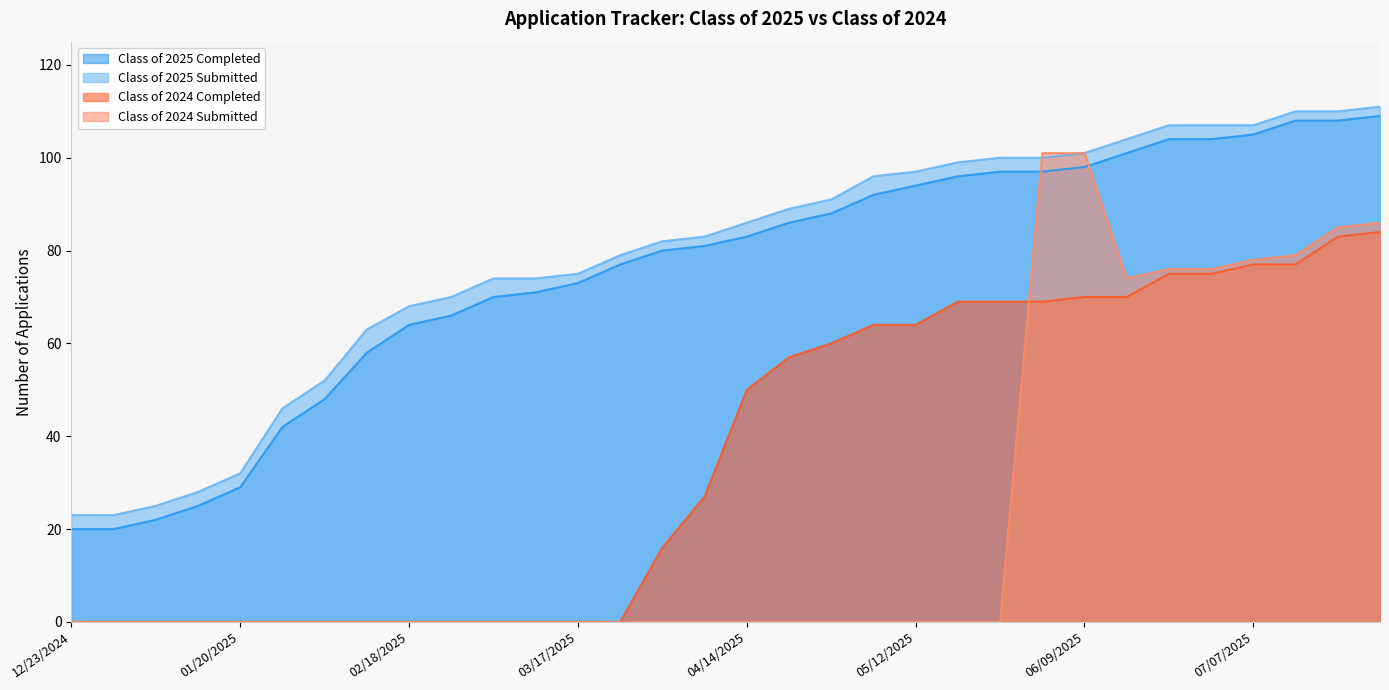

Reading right to left, what are all the values shown in this chart?

Class of 2025 Completed: 07/28/2025=109	07/21/2025=108	07/14/2025=108	07/07/2025=105	06/30/2025=104	06/21/2025=104	06/16/2025=101	06/09/2025=98	06/02/2025=97	05/26/2025=97	05/19/2025=96	05/12/2025=94	05/06/2025=92	04/28/2025=88	04/21/2025=86	04/14/2025=83	04/07/2025=81	03/31/2025=80	03/24/2025=77	03/17/2025=73	03/10/2025=71	03/03/2025=70	02/24/2025=66	02/18/2025=64	02/10/2025=58	02/03/2025=48	01/27/2025=42	01/20/2025=29	01/14/2025=25	01/06/2025=22	12/30/2024=20	12/23/2024=20
Class of 2025 Submitted: 07/28/2025=111	07/21/2025=110	07/14/2025=110	07/07/2025=107	06/30/2025=107	06/21/2025=107	06/16/2025=104	06/09/2025=101	06/02/2025=100	05/26/2025=100	05/19/2025=99	05/12/2025=97	05/06/2025=96	04/28/2025=91	04/21/2025=89	04/14/2025=86	04/07/2025=83	03/31/2025=82	03/24/2025=79	03/17/2025=75	03/10/2025=74	03/03/2025=74	02/24/2025=70	02/18/2025=68	02/10/2025=63	02/03/2025=52	01/27/2025=46	01/20/2025=32	01/14/2025=28	01/06/2025=25	12/30/2024=23	12/23/2024=23
Class of 2024 Completed: 07/28/2025=84	07/21/2025=83	07/14/2025=77	07/07/2025=77	06/30/2025=75	06/21/2025=75	06/16/2025=70	06/09/2025=70	06/02/2025=69	05/26/2025=69	05/19/2025=69	05/12/2025=64	05/06/2025=64	04/28/2025=60	04/21/2025=57	04/14/2025=50	04/07/2025=27	03/31/2025=16	03/24/2025=0	03/17/2025=0	03/10/2025=0	03/03/2025=0	02/24/2025=0	02/18/2025=0	02/10/2025=0	02/03/2025=0	01/27/2025=0	01/20/2025=0	01/14/2025=0	01/06/2025=0	12/30/2024=0	12/23/2024=0
Class of 2024 Submitted: 07/28/2025=86	07/21/2025=85	07/14/2025=79	07/07/2025=78	06/30/2025=76	06/21/2025=76	06/16/2025=74	06/09/2025=101	06/02/2025=101	05/26/2025=0	05/19/2025=0	05/12/2025=0	05/06/2025=0	04/28/2025=0	04/21/2025=0	04/14/2025=0	04/07/2025=0	03/31/2025=0	03/24/2025=0	03/17/2025=0	03/10/2025=0	03/03/2025=0	02/24/2025=0	02/18/2025=0	02/10/2025=0	02/03/2025=0	01/27/2025=0	01/20/2025=0	01/14/2025=0	01/06/2025=0	12/30/2024=0	12/23/2024=0